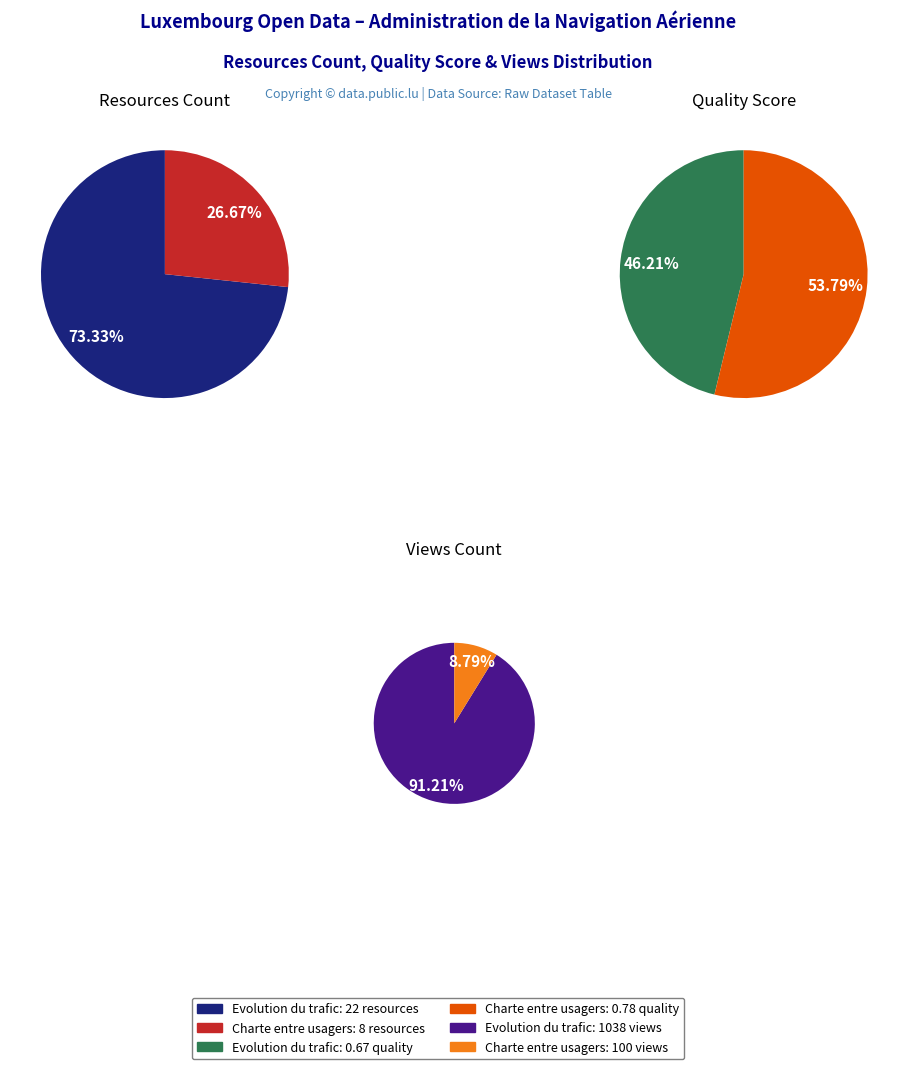

To the nearest percent, what portion does Statistiques - Evolution du trafic represent?

73%